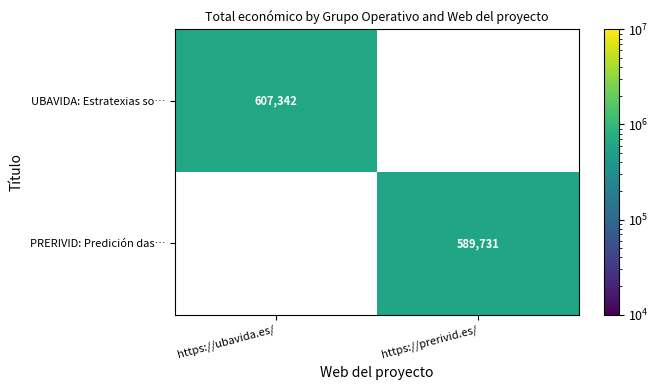

The UBAVIDA: Estratexias so… series shows 352918 at https://ubavida.es/. True or false?

False